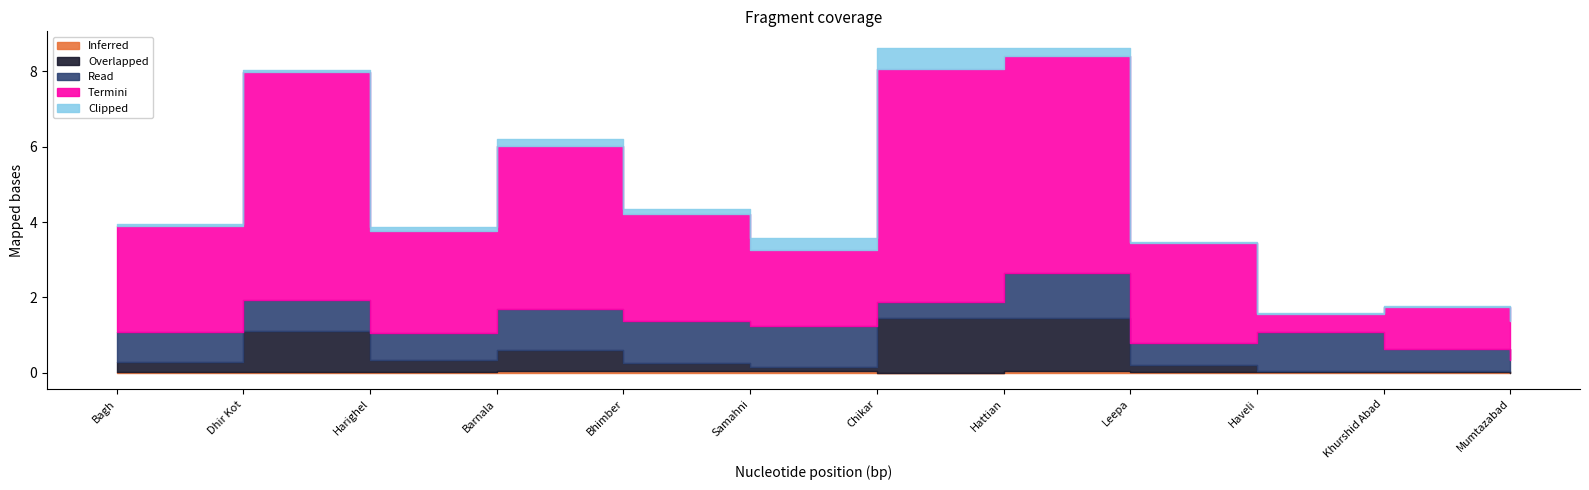

List the series in order of their peak value, highest first.

Termini, Overlapped, Read, Clipped, Inferred